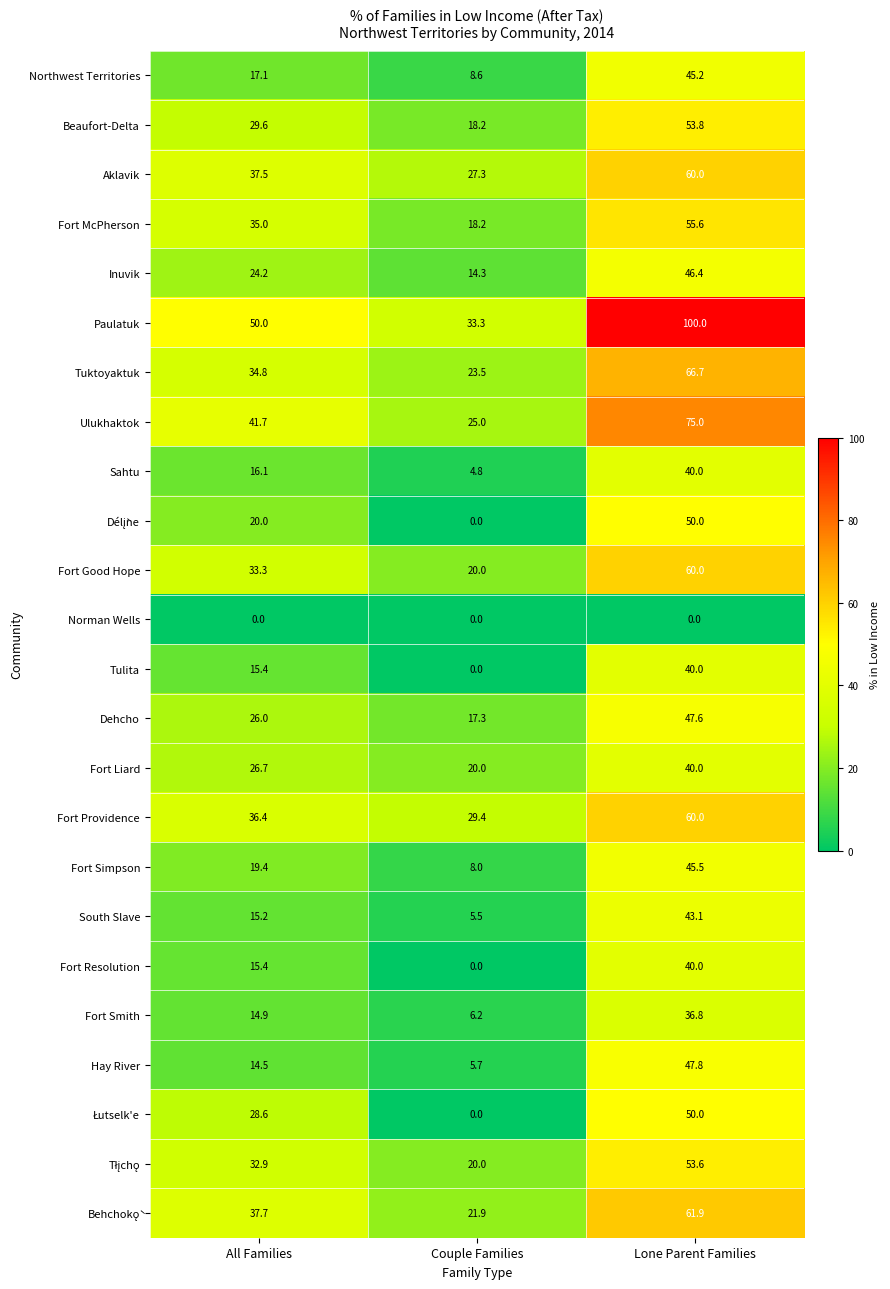

What is the lowest value of the Paulatuk series?

33.3